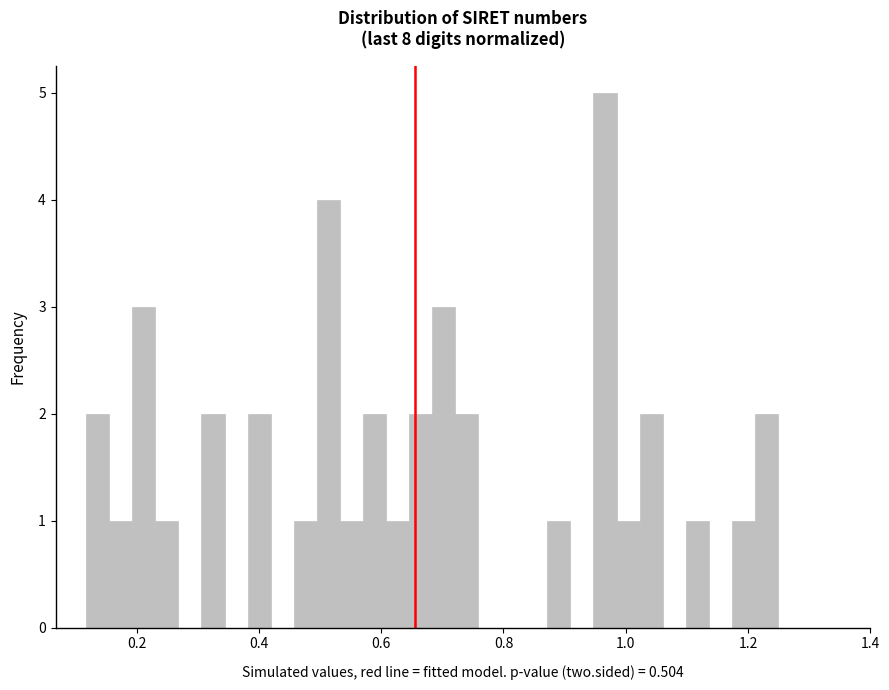

Read against the x-axis, roughly where is the centre of the tallest bar?

0.96